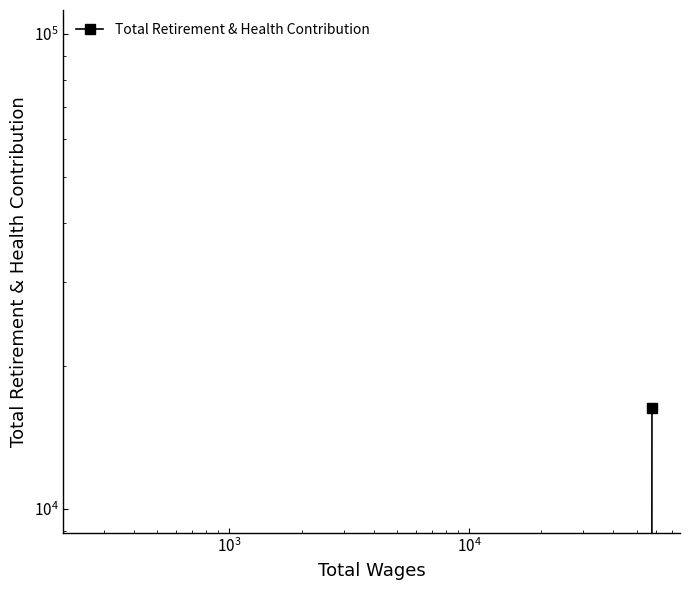

How many values are between 0 and 16298?

3